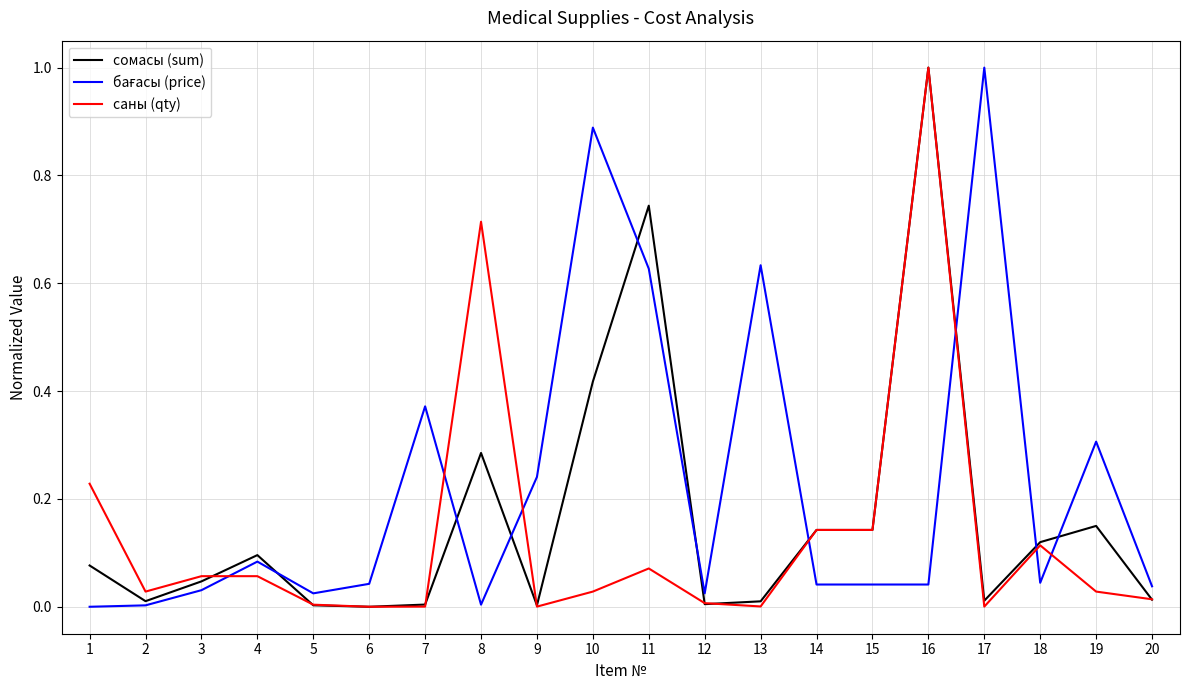

At which category is the sum across all series the highest?

16